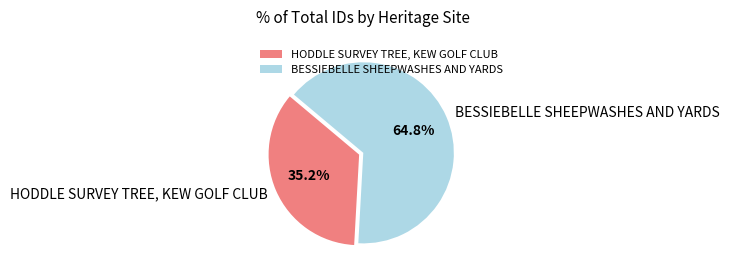

Do BESSIEBELLE SHEEPWASHES AND YARDS and HODDLE SURVEY TREE, KEW GOLF CLUB together represent more than half of the pie?

Yes